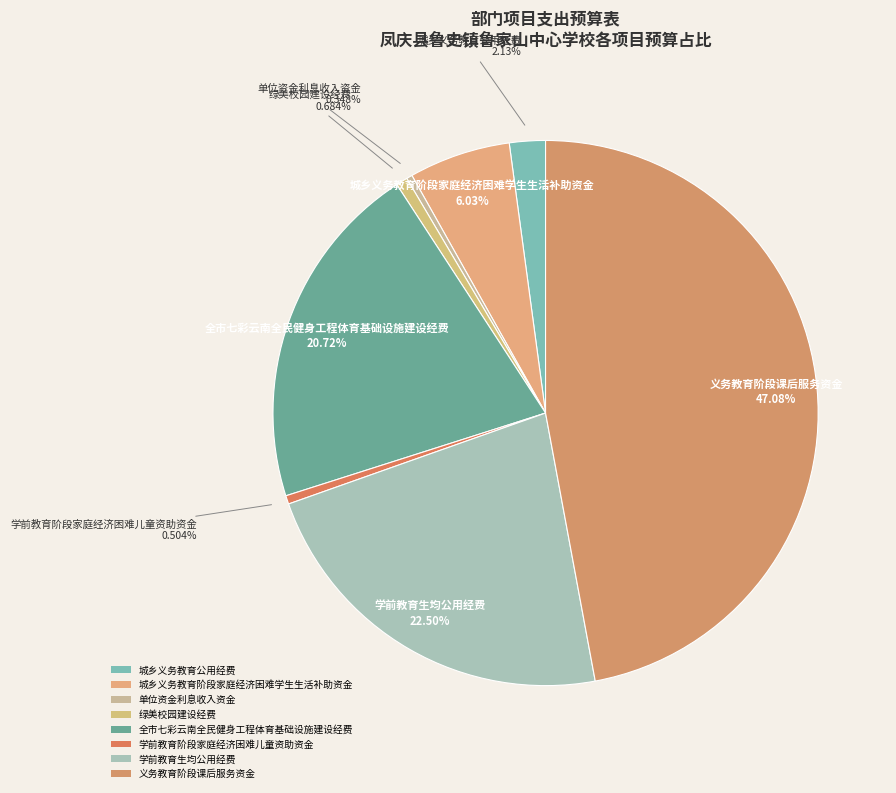

Which slice is the largest?

义务教育阶段课后服务资金